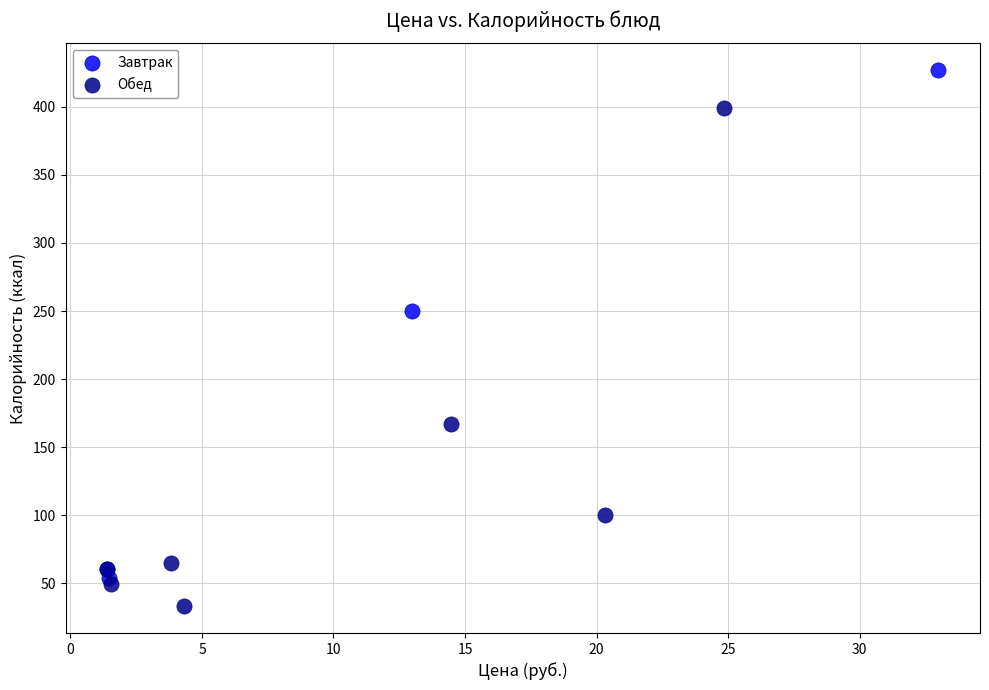

Which series reaches the maximum Y coordinate?

Завтрак